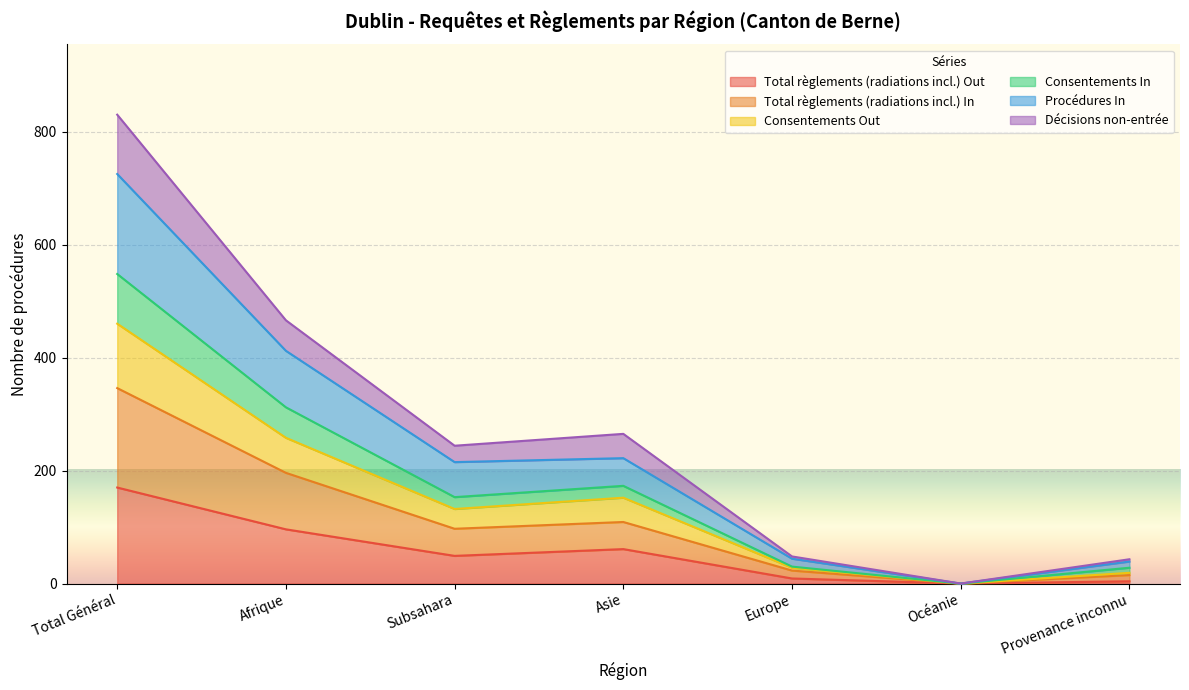

Which series has the widest spread of values?

Procédures In